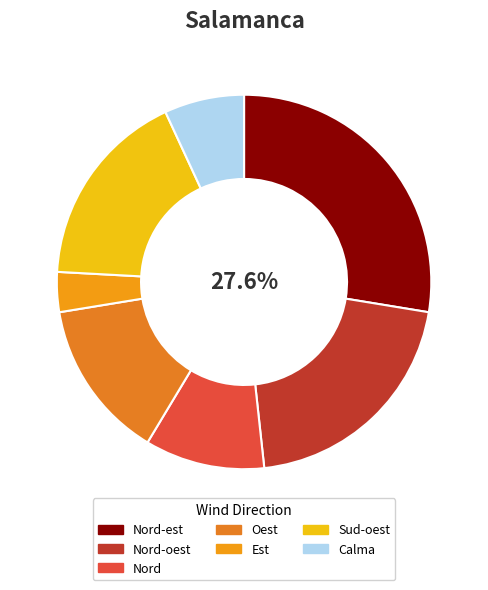

Is Calma the majority of the pie?

No